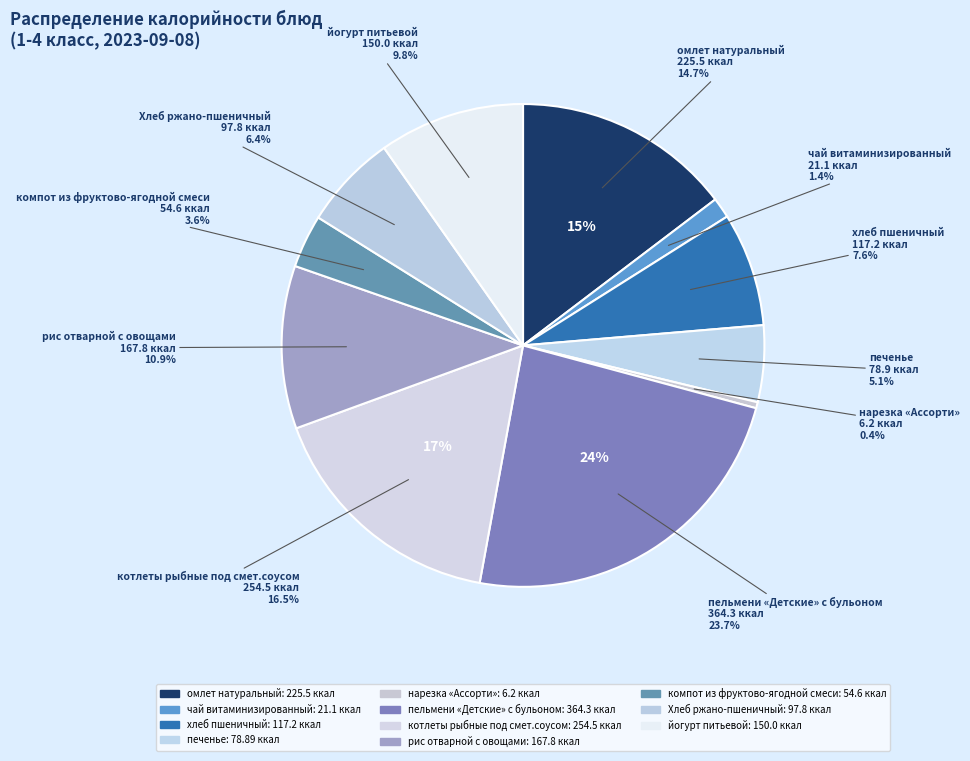

Does Хлеб ржано-пшеничный account for over 50% of the chart?

No